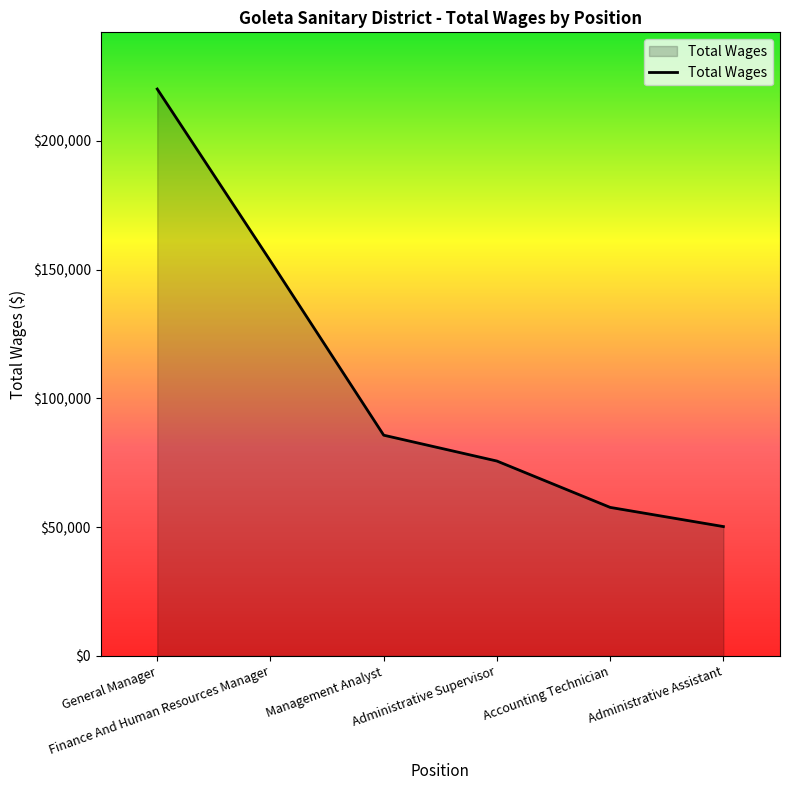

Reading right to left, what are all the values shown in this chart?

Administrative Assistant=50207	Accounting Technician=57653	Administrative Supervisor=75646	Management Analyst=85681	Finance And Human Resources Manager=153293	General Manager=220069